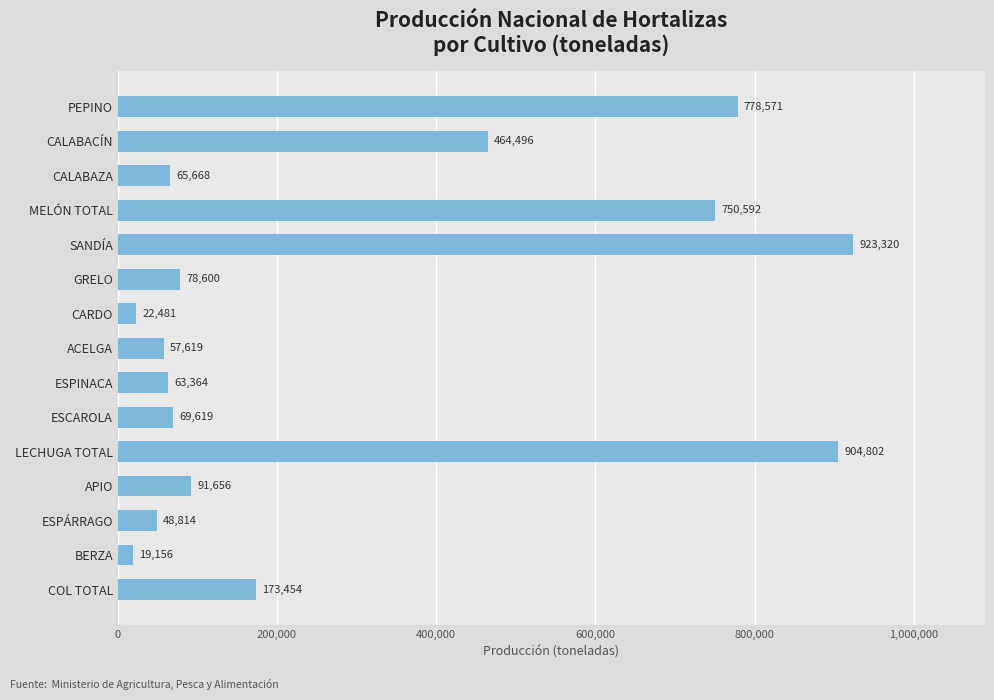

Between ESPINACA and PEPINO, which is larger?

PEPINO